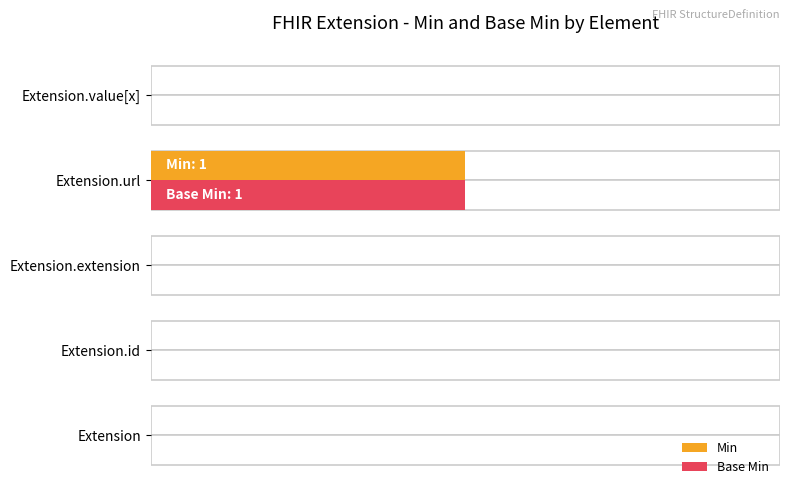

The Base Min series shows 2 at Extension.url. True or false?

False